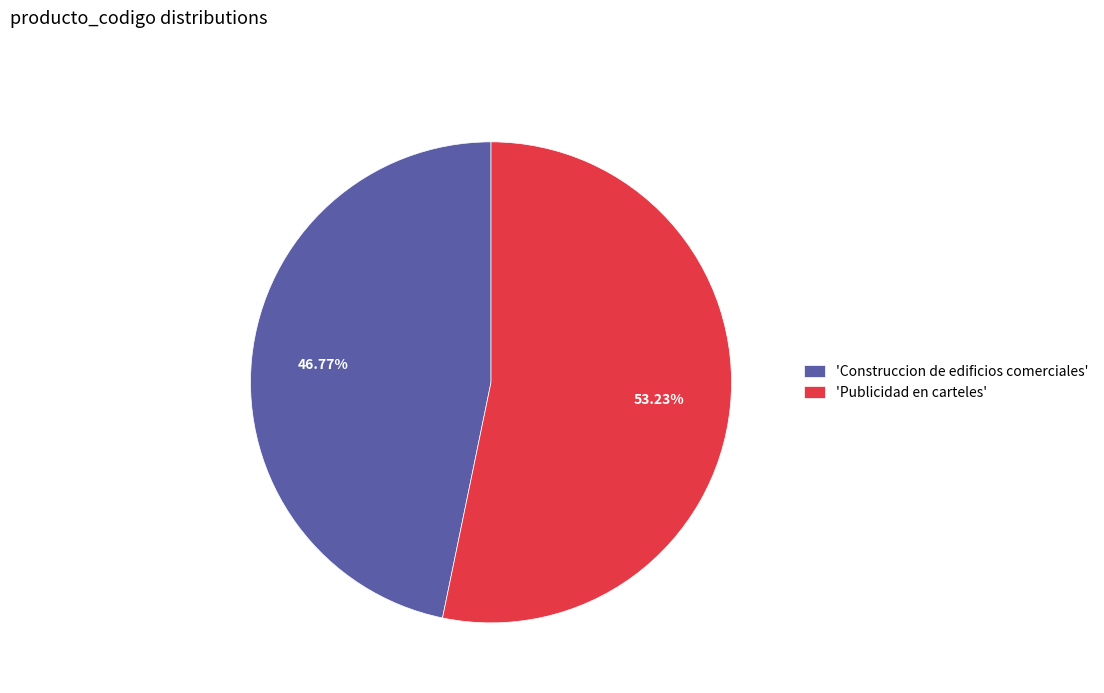

Count the number of slices in the pie.

2